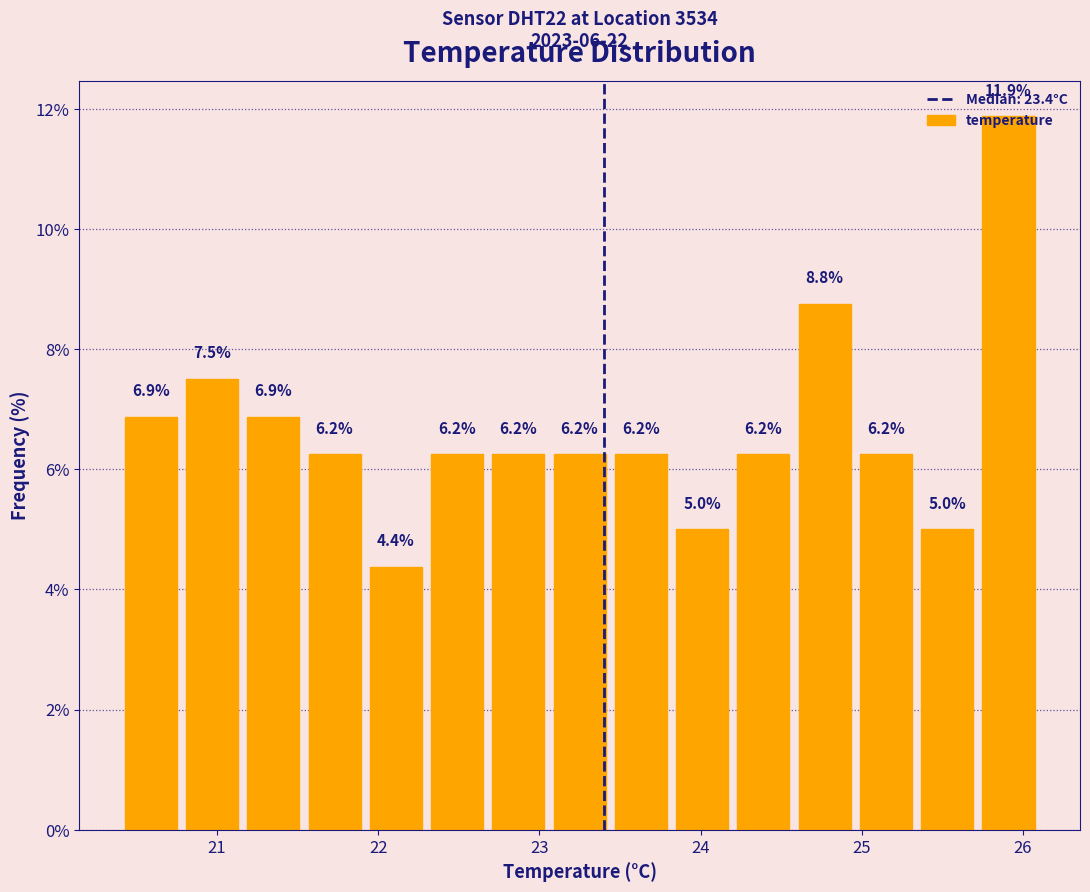

Around what value on the x-axis is the tallest bar? Give the approximate position of its centre, as read against the axis.

25.9